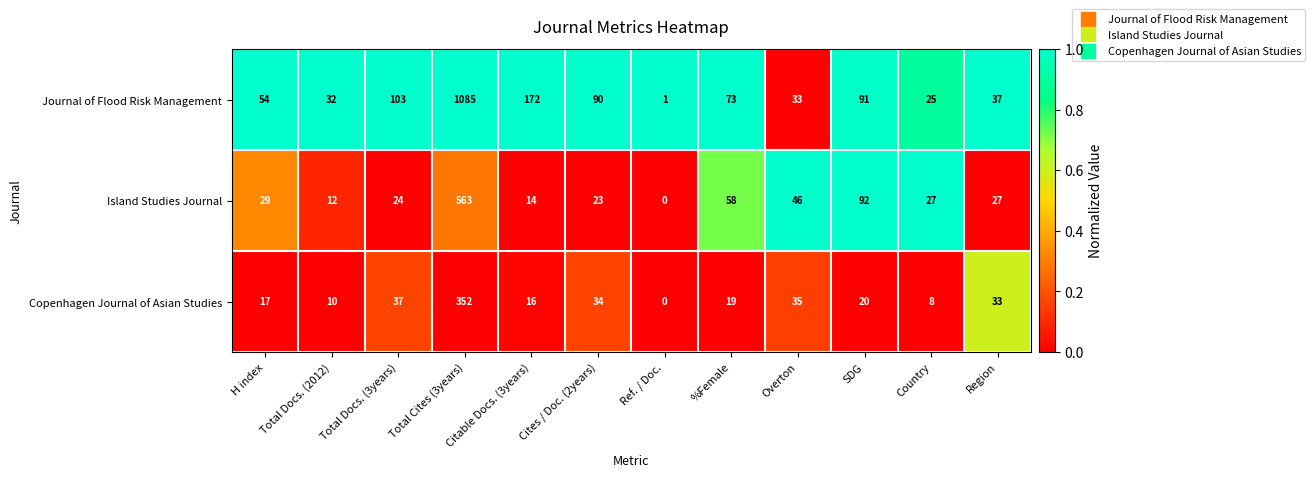

What is the sum of the Copenhagen Journal of Asian Studies values at Region and Total Docs. (3years)?

70